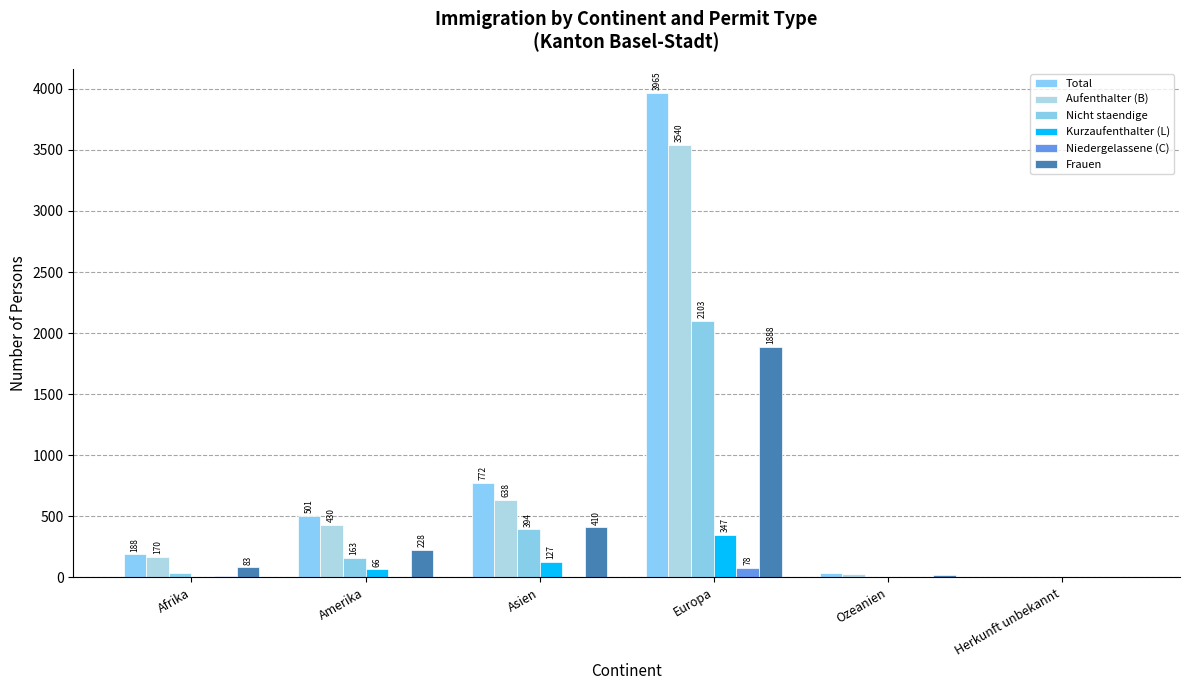

What is the difference between the second highest and minimum values in the Total series?

768